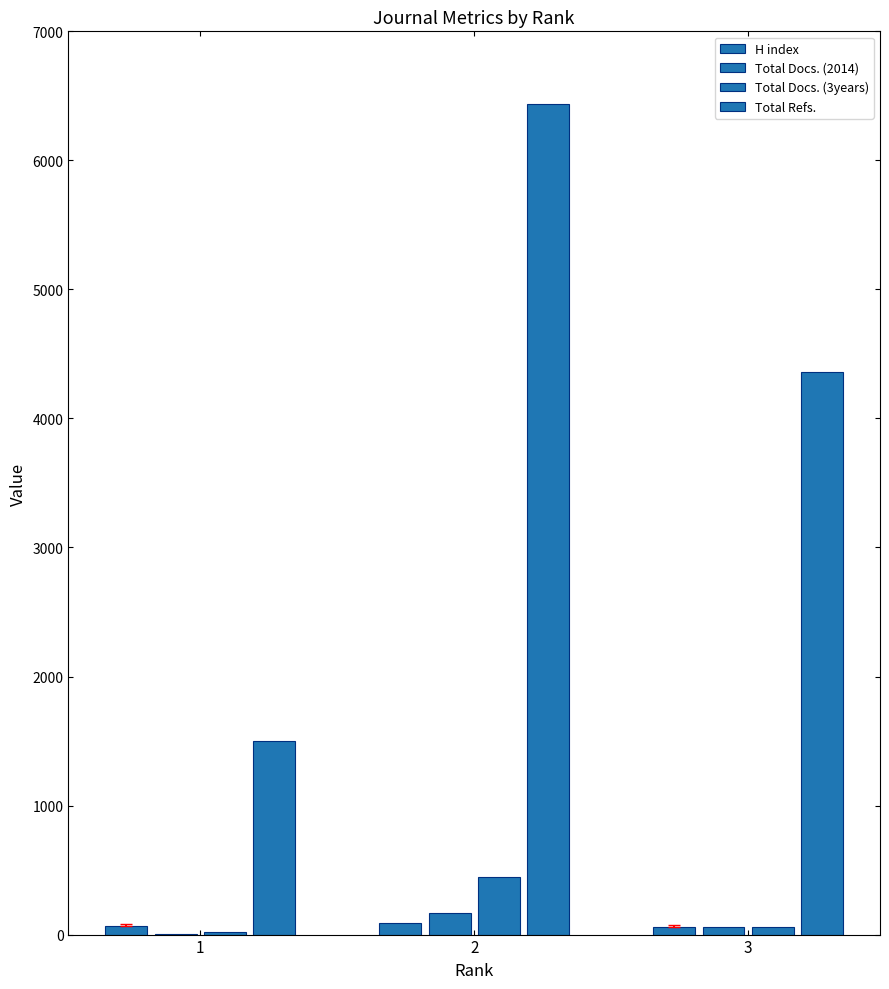

What is the smallest value displayed?

4